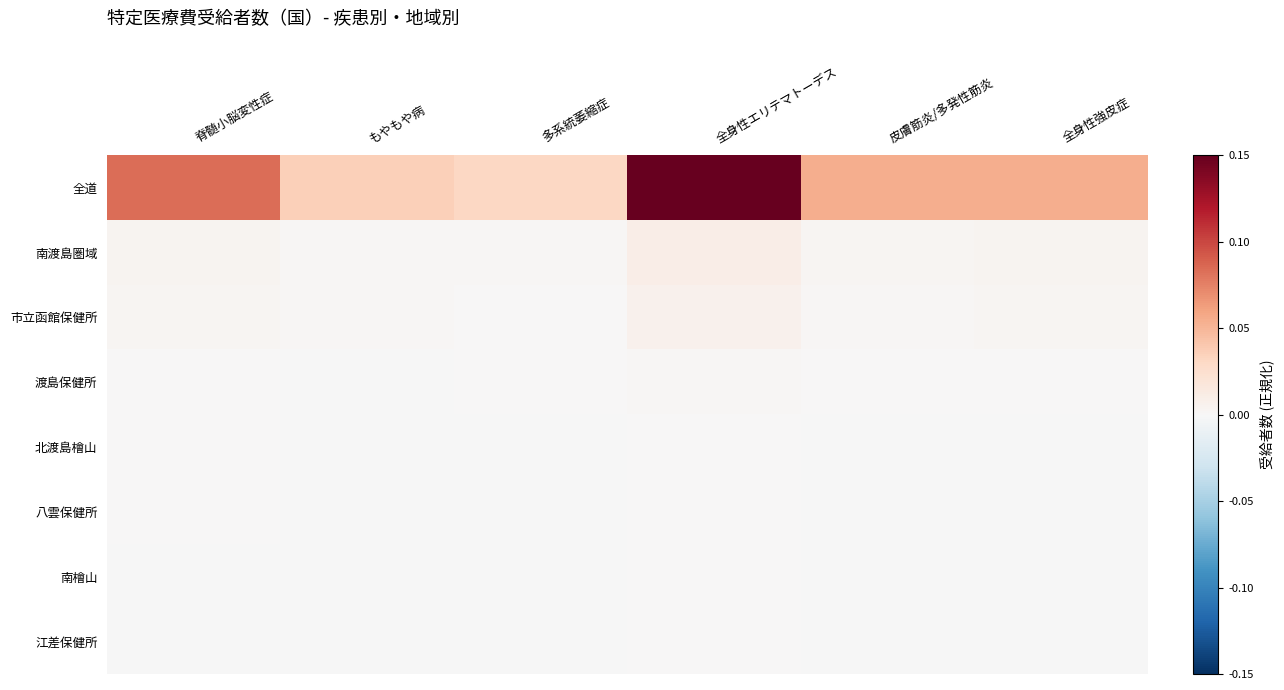

Which label corresponds to the smallest value in the chart?

多系統萎縮症